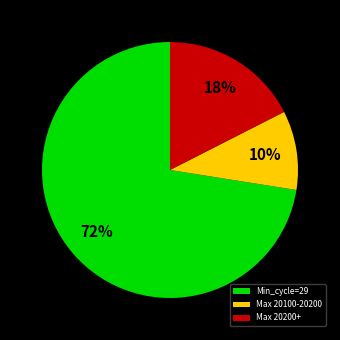

How many slices are in this pie chart?

3